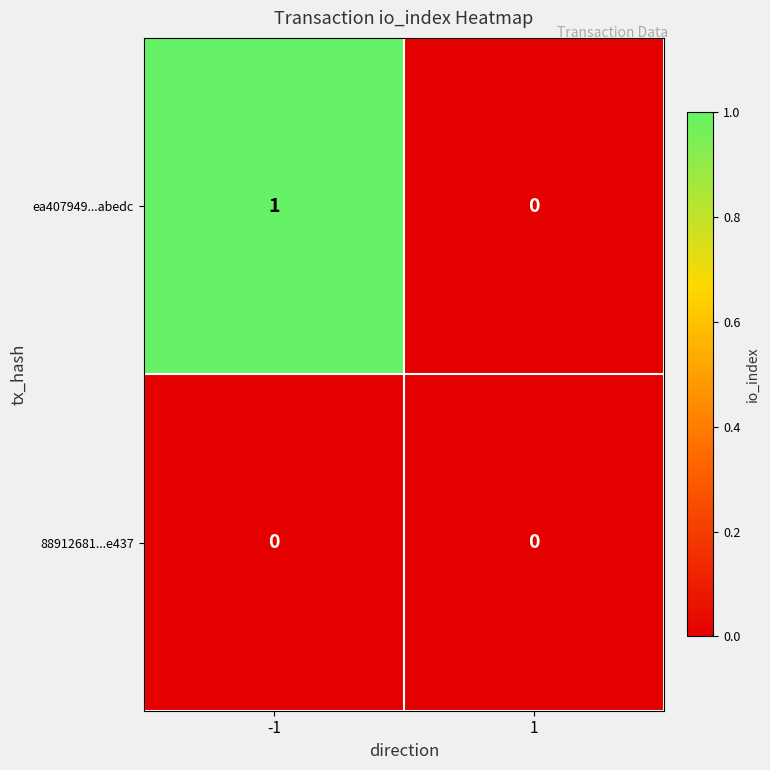

Reading left to right, transcribe all the data shown in this chart.

ea407949...abedc: -1=1	1=0
88912681...e437: -1=0	1=0